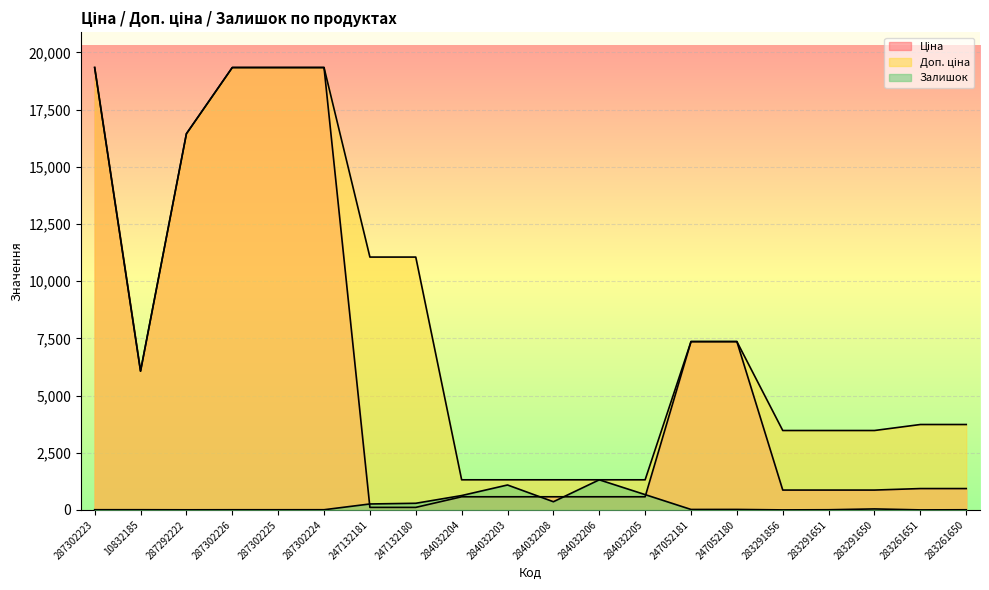

What position from the right is 287302225?

16